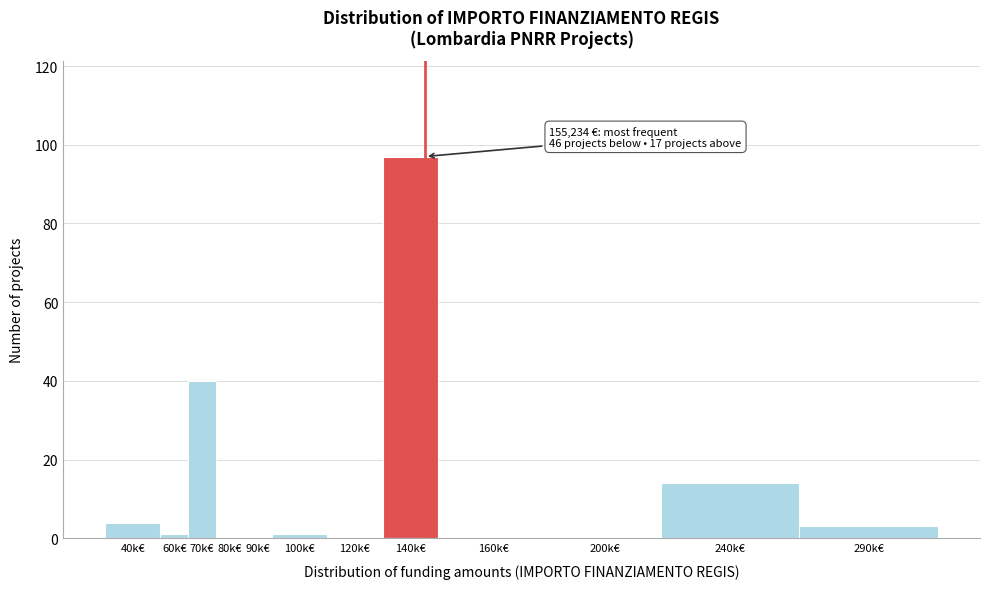

Reading left to right, extract all data points from this chart.

40k€=4	60k€=1	70k€=40	80k€=0	90k€=0	100k€=1	120k€=0	140k€=97	160k€=0	200k€=0	240k€=14	290k€=3